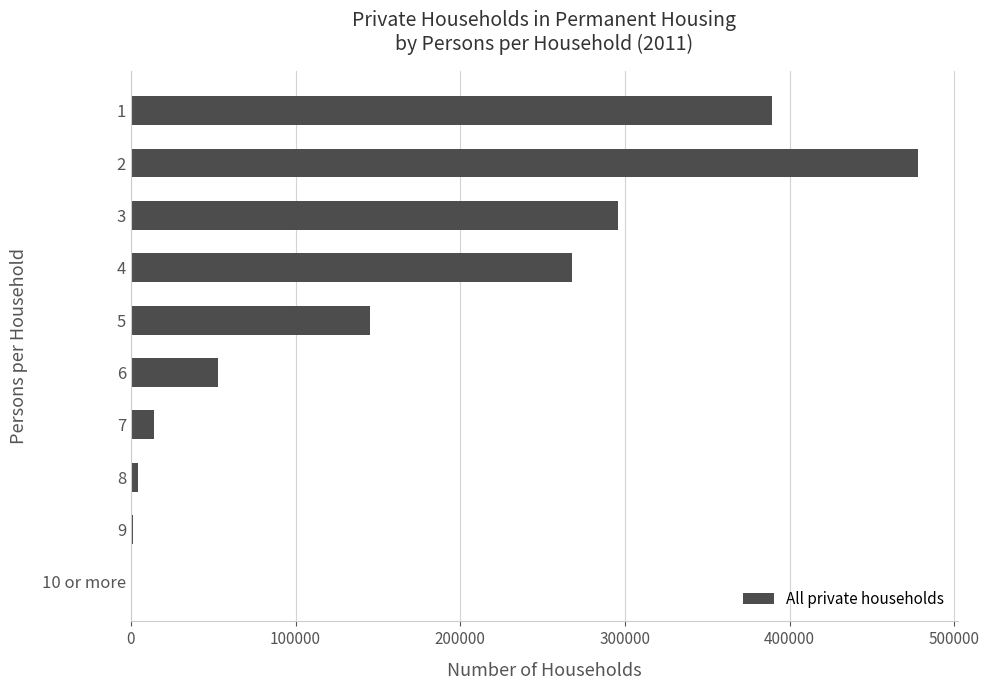

What is the average value?

164941